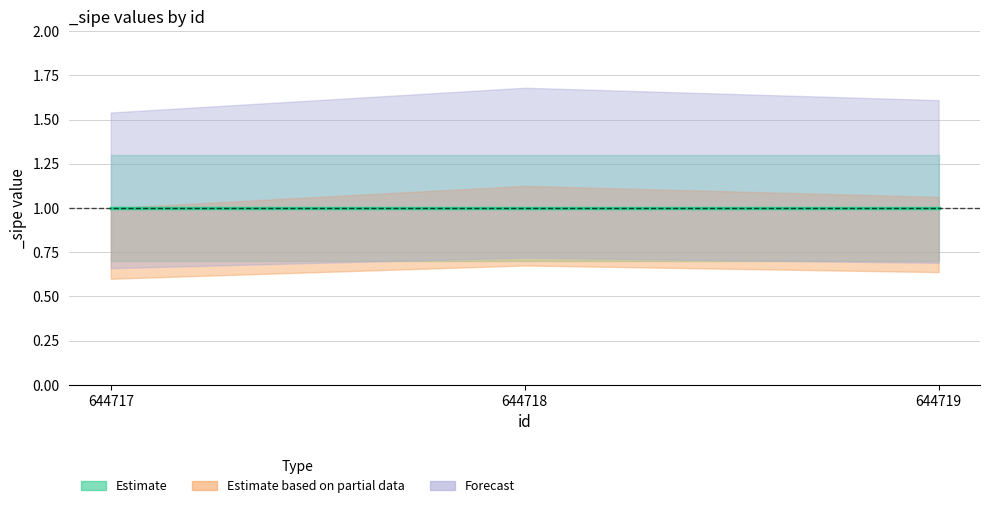

Count the Estimate based on partial data values in the range 0 to 1.

3